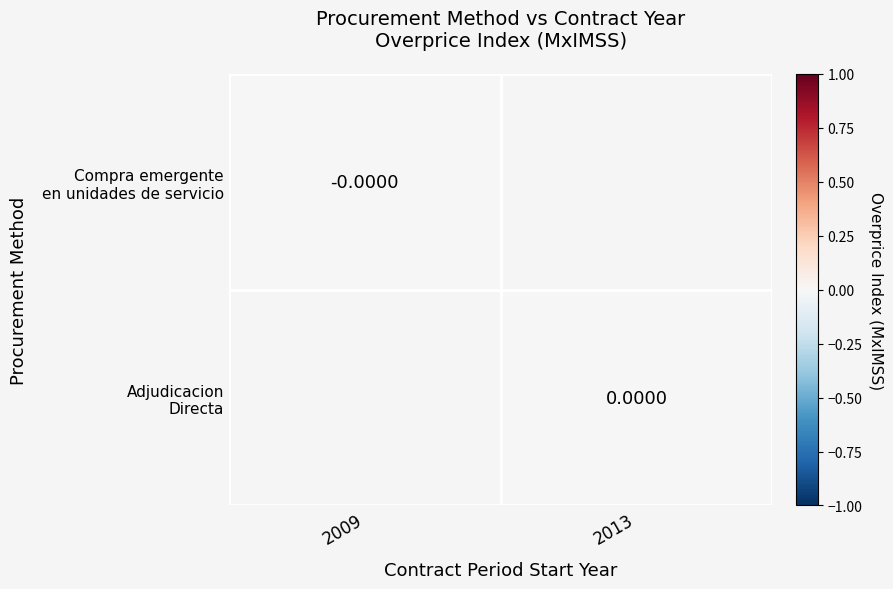

Which category has the lowest value across all series?

2009